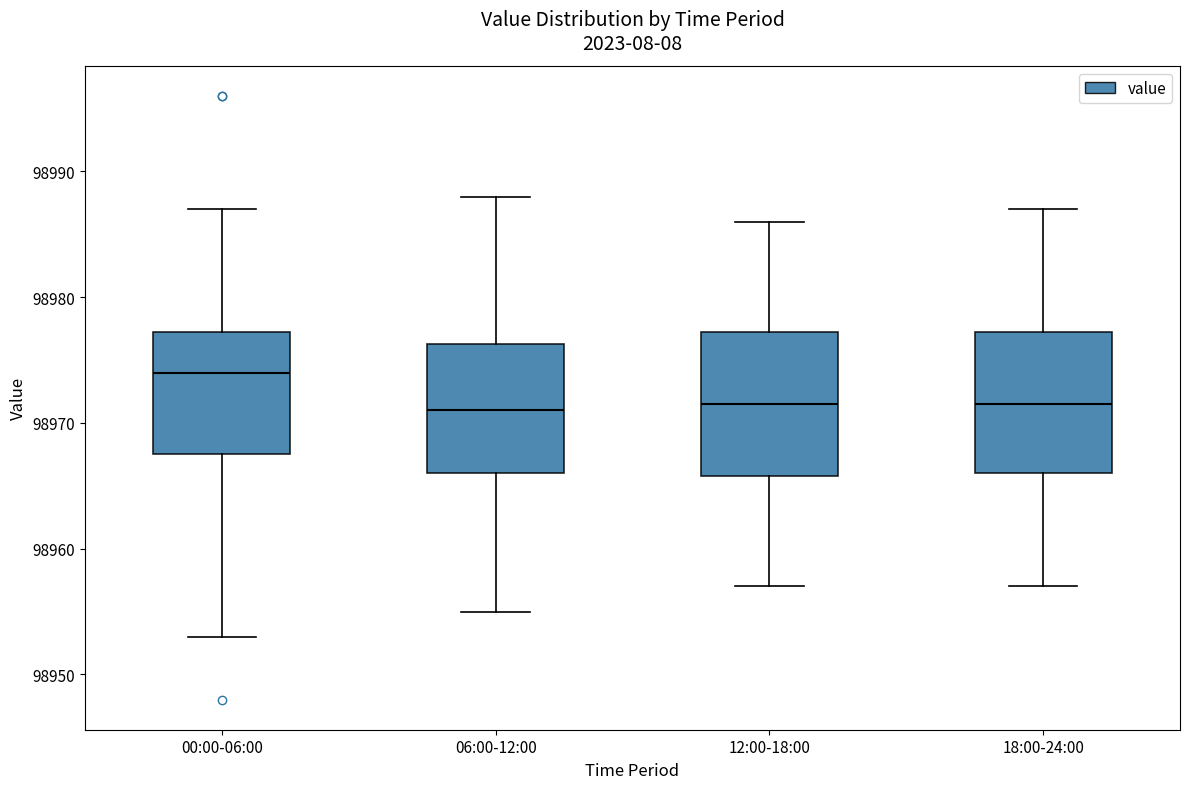

Which box has the highest median line?

00:00-06:00